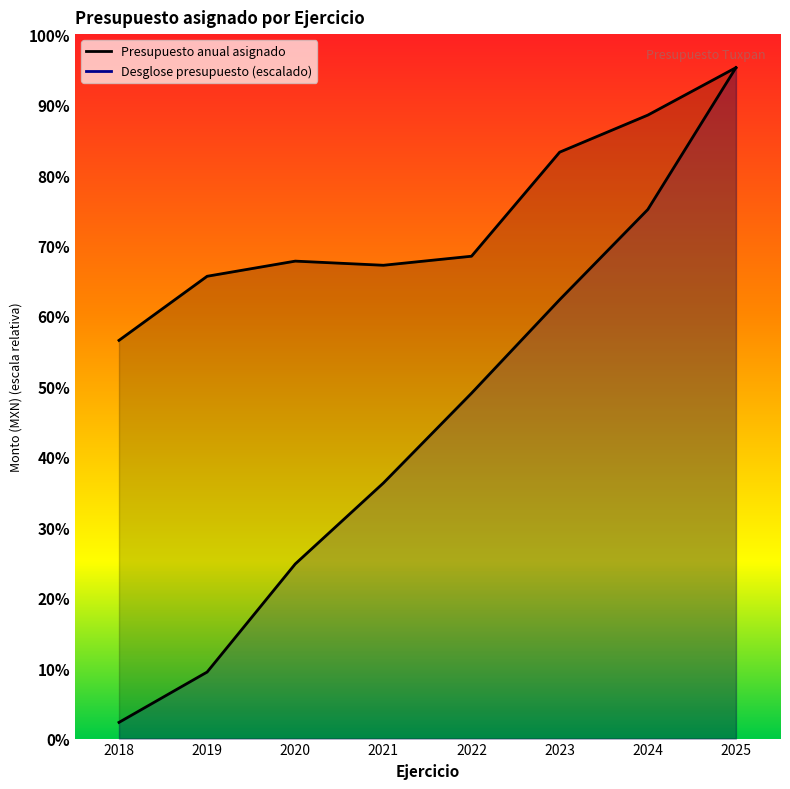

What value does the Desglose del presupuesto por capítulo series have at 2025?

899598069.4